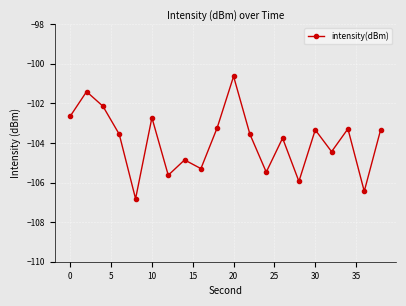

What is the maximum value shown in the chart?

-100.6